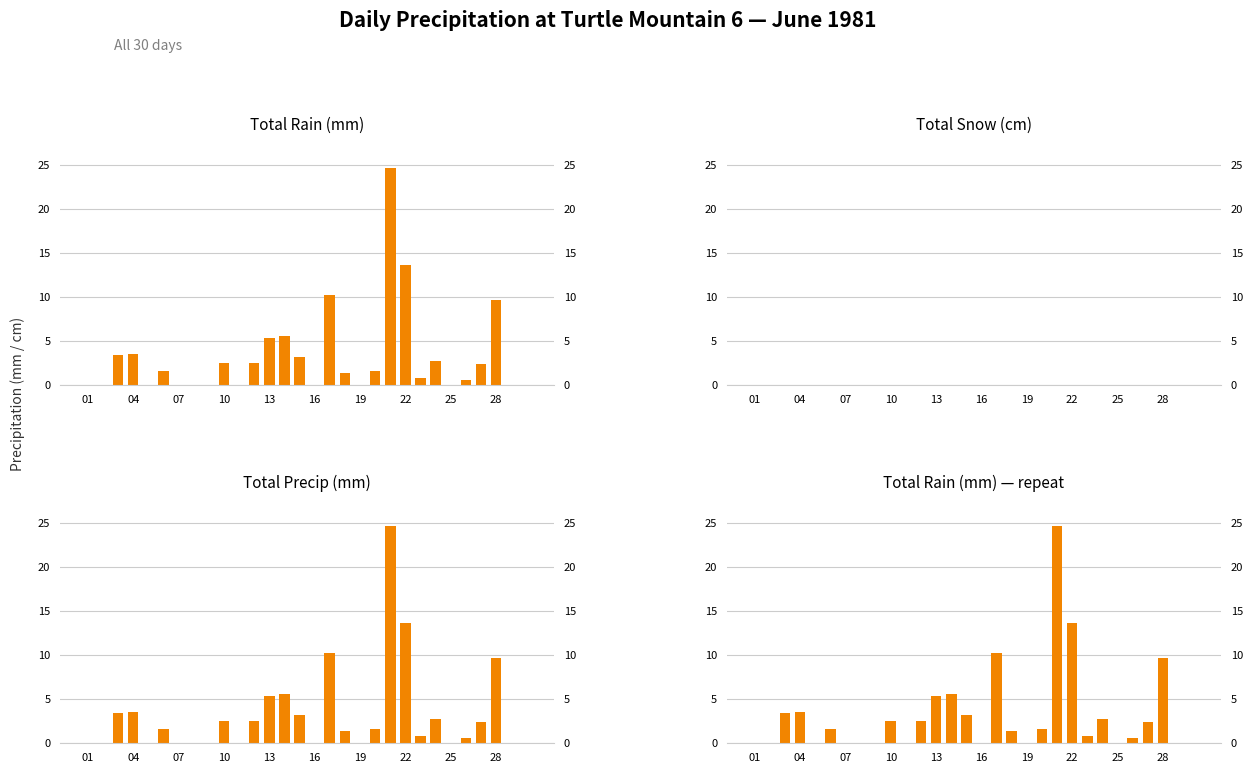

Where is Total Snow (cm) nearest to the value 0?

01